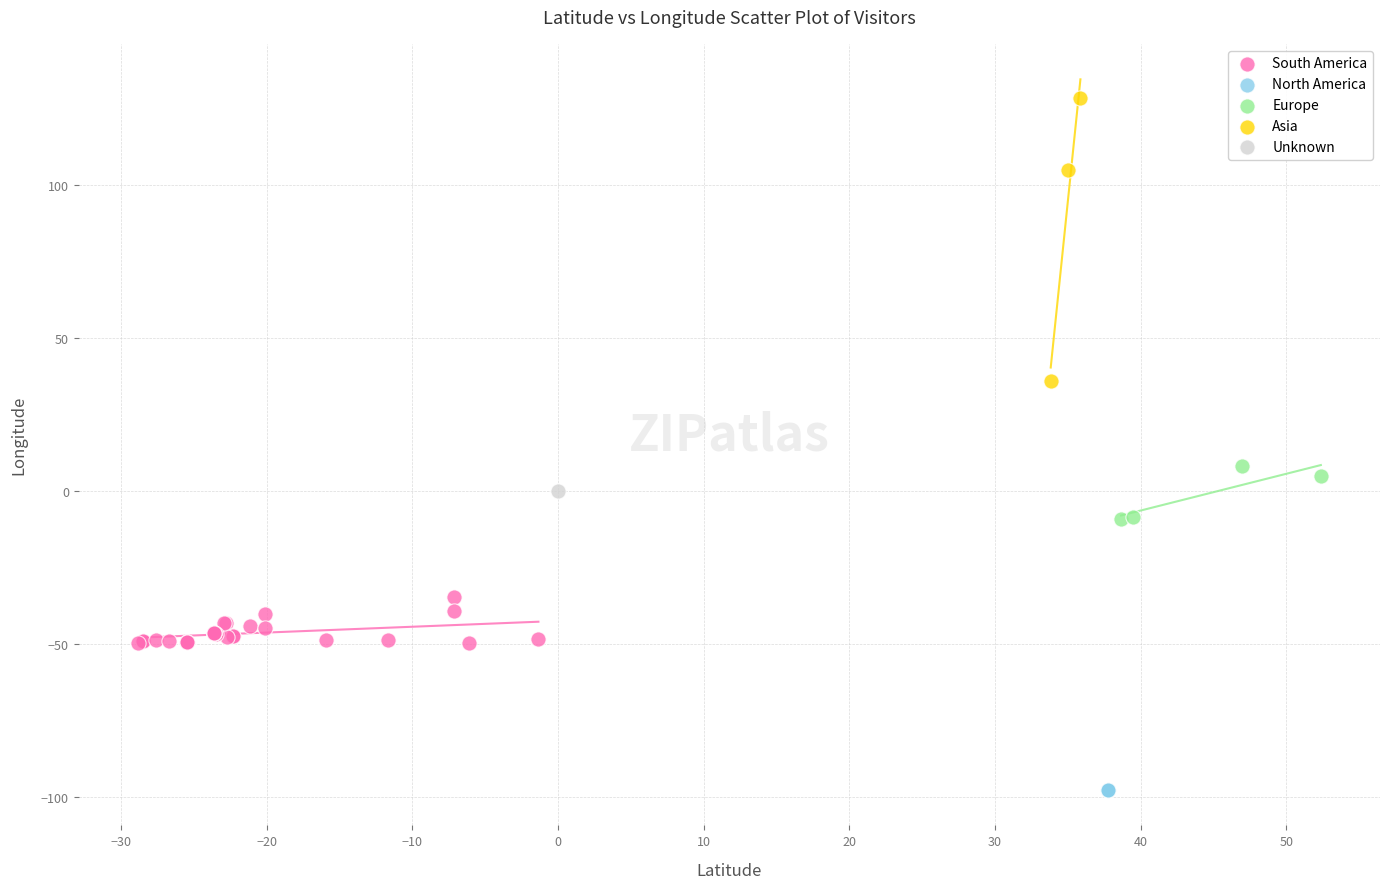

What are all the series names shown in the legend?

South America, North America, Europe, Asia, Unknown